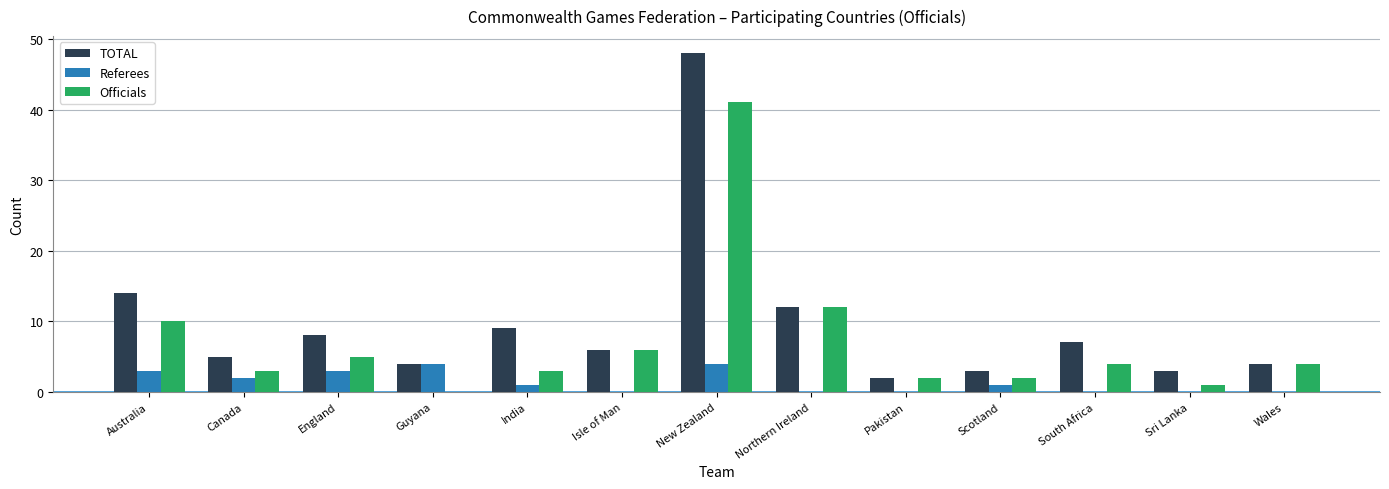

What is the sum of the Officials values at Isle of Man and India?

9